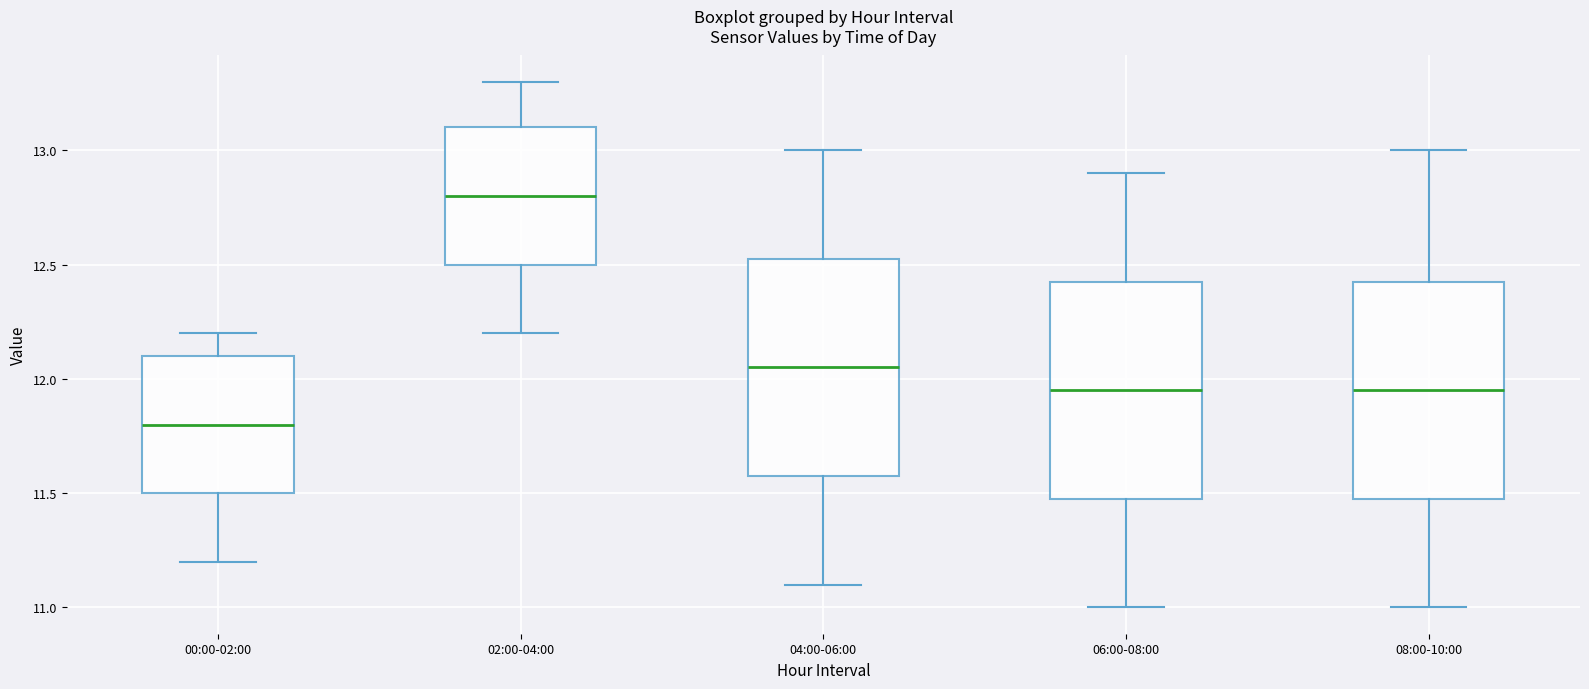

Reading left to right, transcribe this box plot: for each box, give where its median line is, the range the box spans, and where its two whiskers end, as read against the y-axis. The values are not printed on the chart, so give them approximately, as read against the axis.

00:00-02:00: median 11.80, box 11.50 to 12.10, whiskers 11.20 to 12.20
02:00-04:00: median 12.80, box 12.50 to 13.10, whiskers 12.20 to 13.30
04:00-06:00: median 12.05, box 11.60 to 12.55, whiskers 11.10 to 13.00
06:00-08:00: median 11.95, box 11.50 to 12.45, whiskers 11.00 to 12.90
08:00-10:00: median 11.95, box 11.50 to 12.45, whiskers 11.00 to 13.00